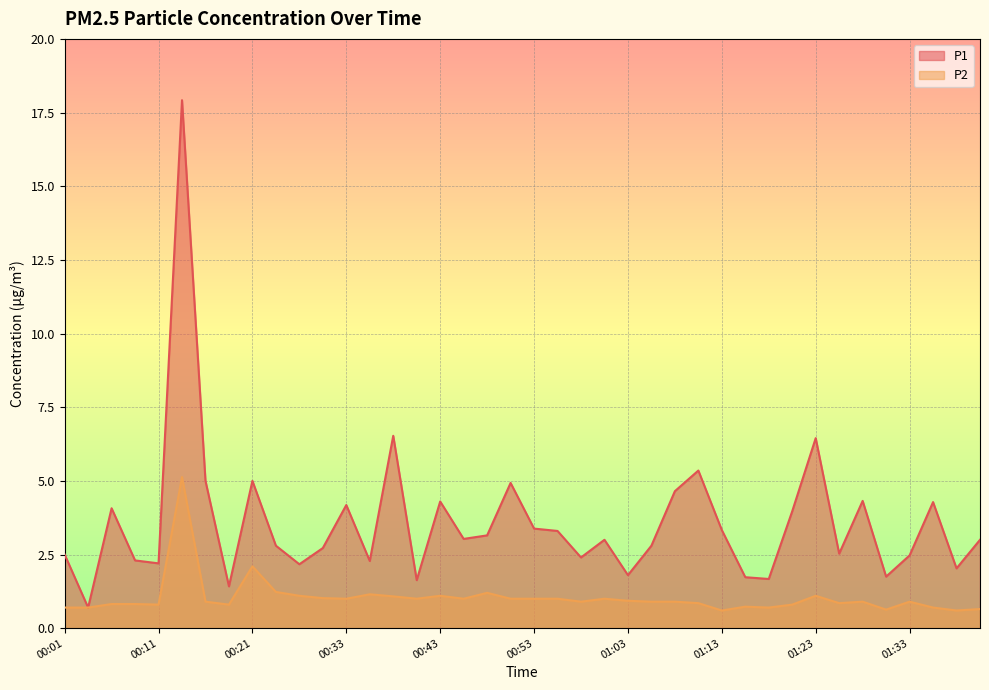

What is the label of the 32nd point from the right?

00:21